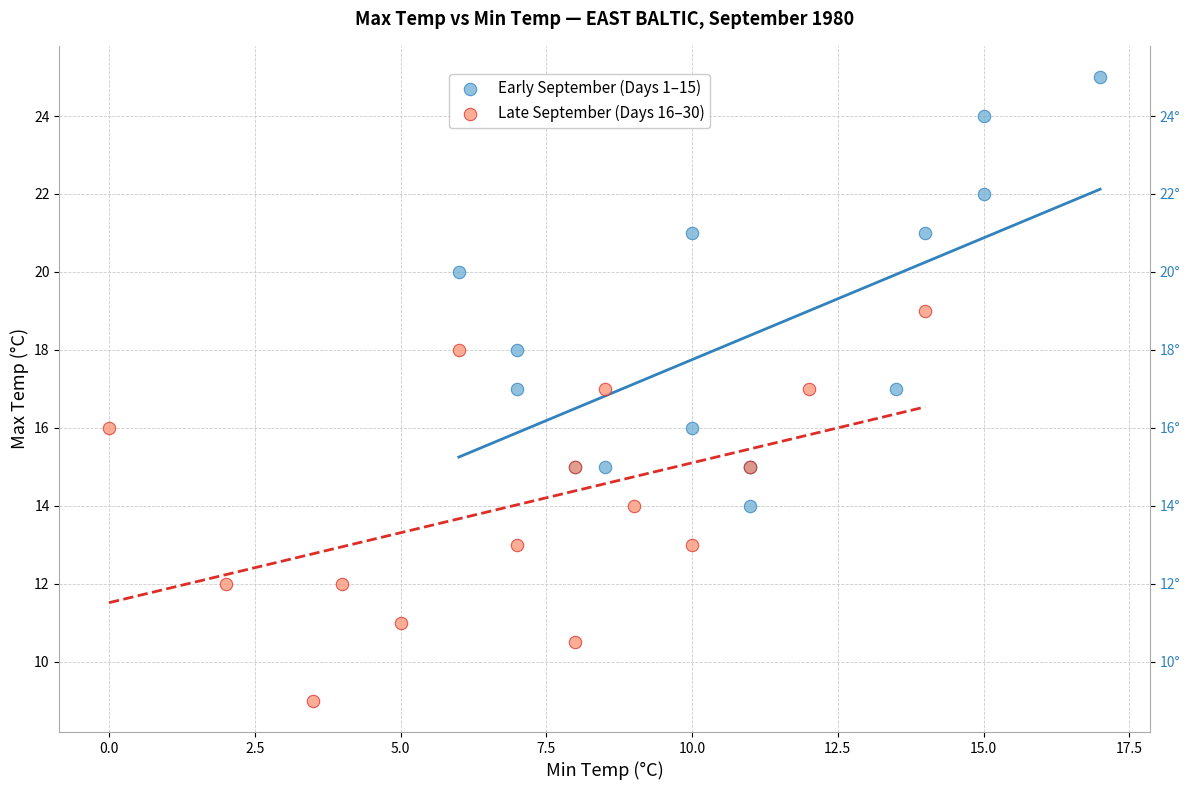

Which series contains the highest Y value?

Early September (Days 1–15)